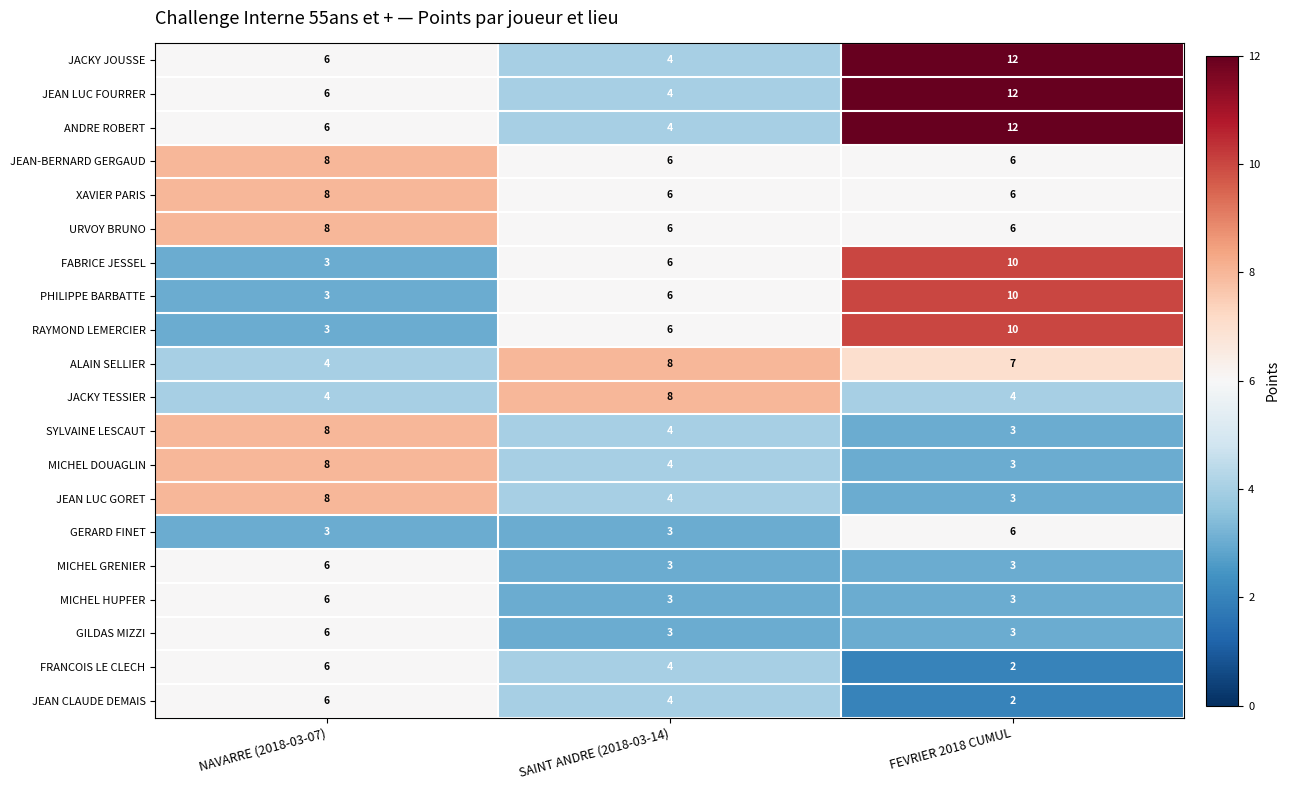

What is the difference between the maximum and minimum values in the FRANCOIS LE CLECH series?

4